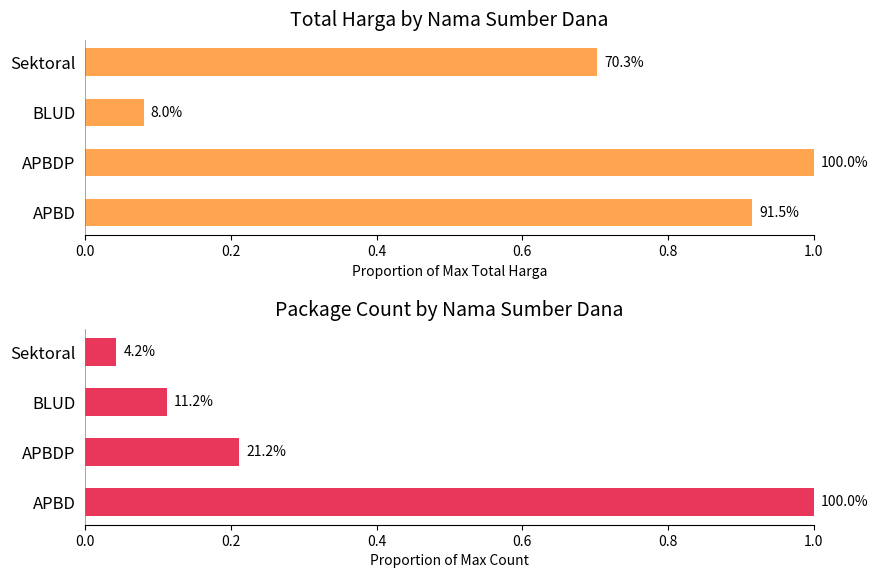

What is the value of the Total Harga (normalized) bar at the 2nd from the left?

1.0